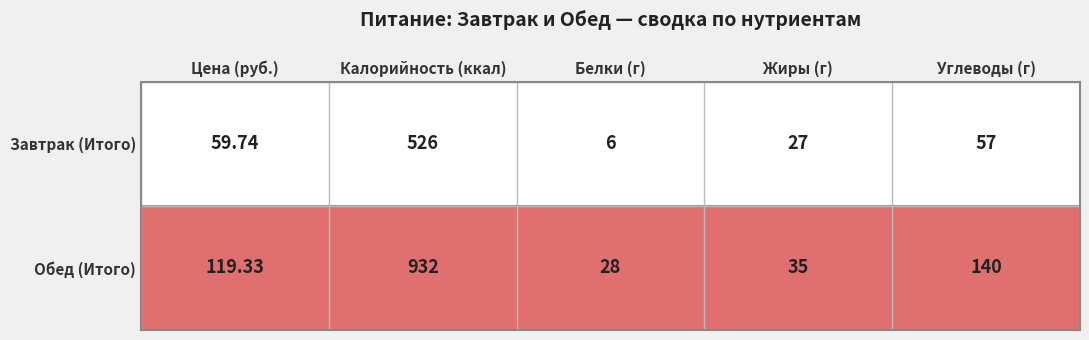

Rank the series by their average value, from lowest to highest.

Завтрак (Итого), Обед (Итого)